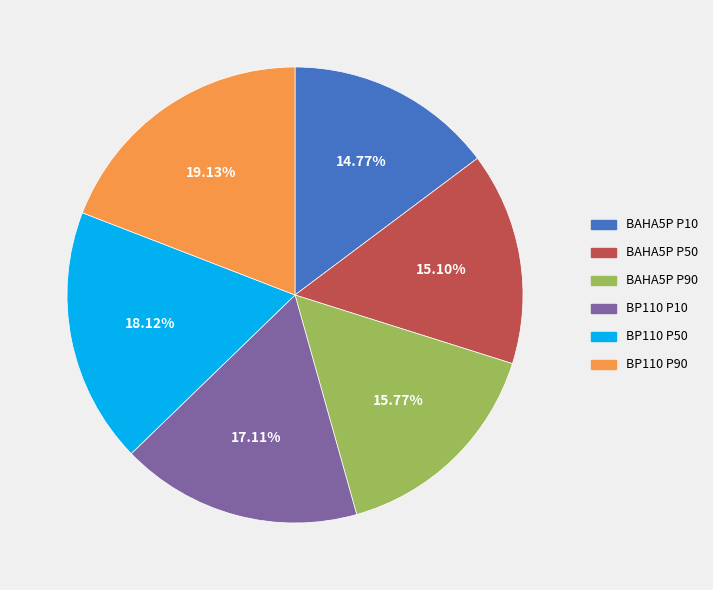

How many segments does this pie chart have?

6